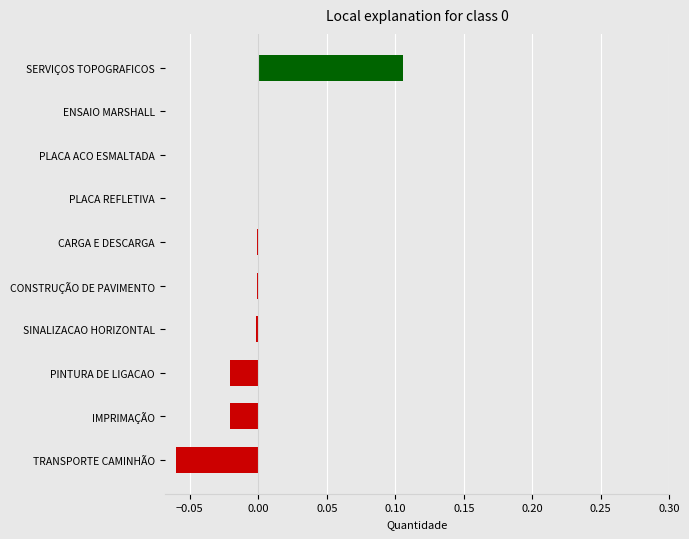

Which has a higher value, TRANSPORTE CAMINHÃO or CARGA E DESCARGA?

CARGA E DESCARGA